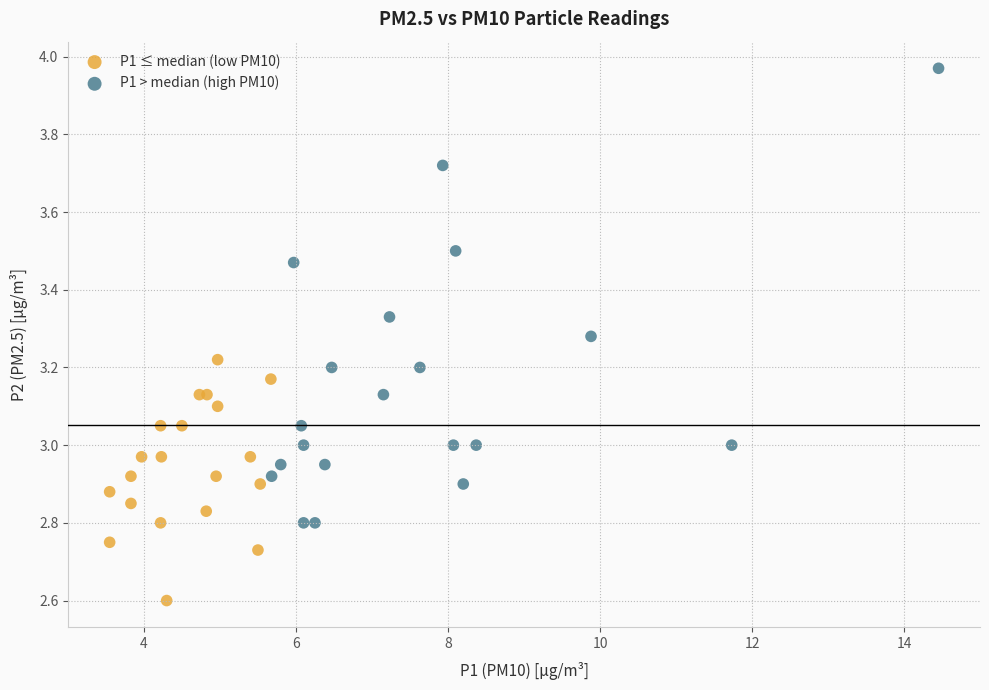

Which series reaches the maximum Y coordinate?

P1 > median (high PM10)